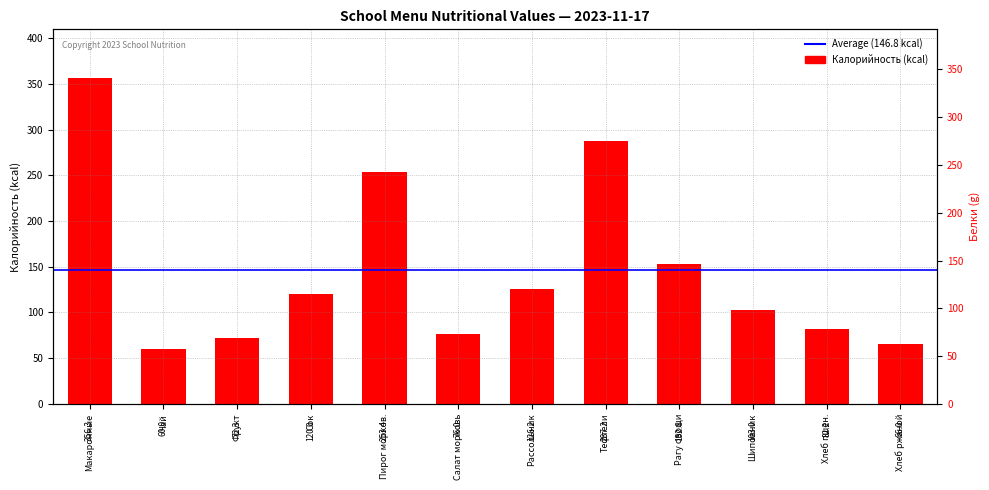

What is the minimum value shown in the chart?

60.0